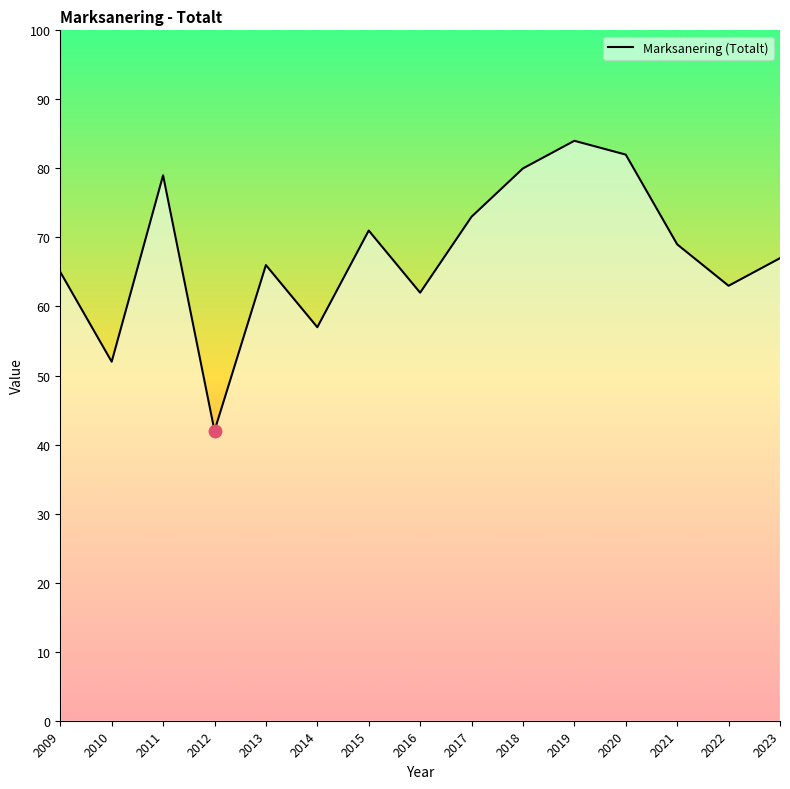

What is the change in value from 2009 to 2016?

-3